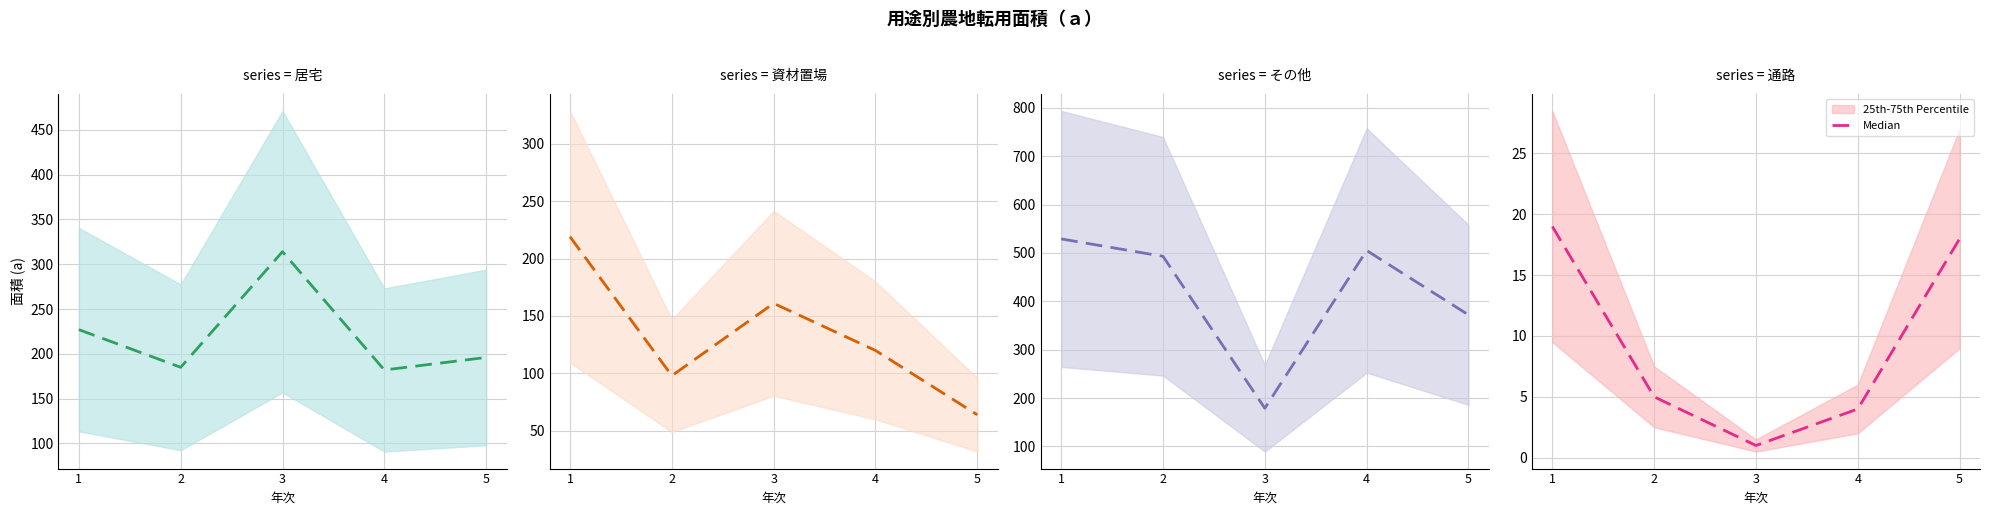

Where does the data first go above 5?

1